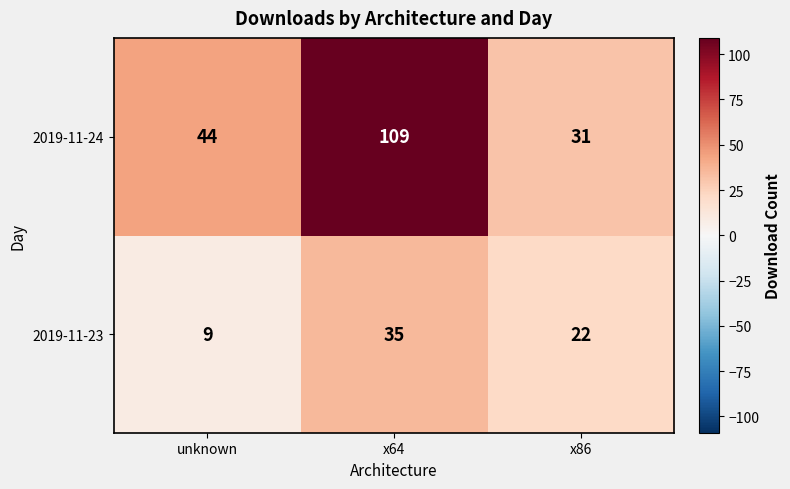

Count the number of categories in the chart.

3